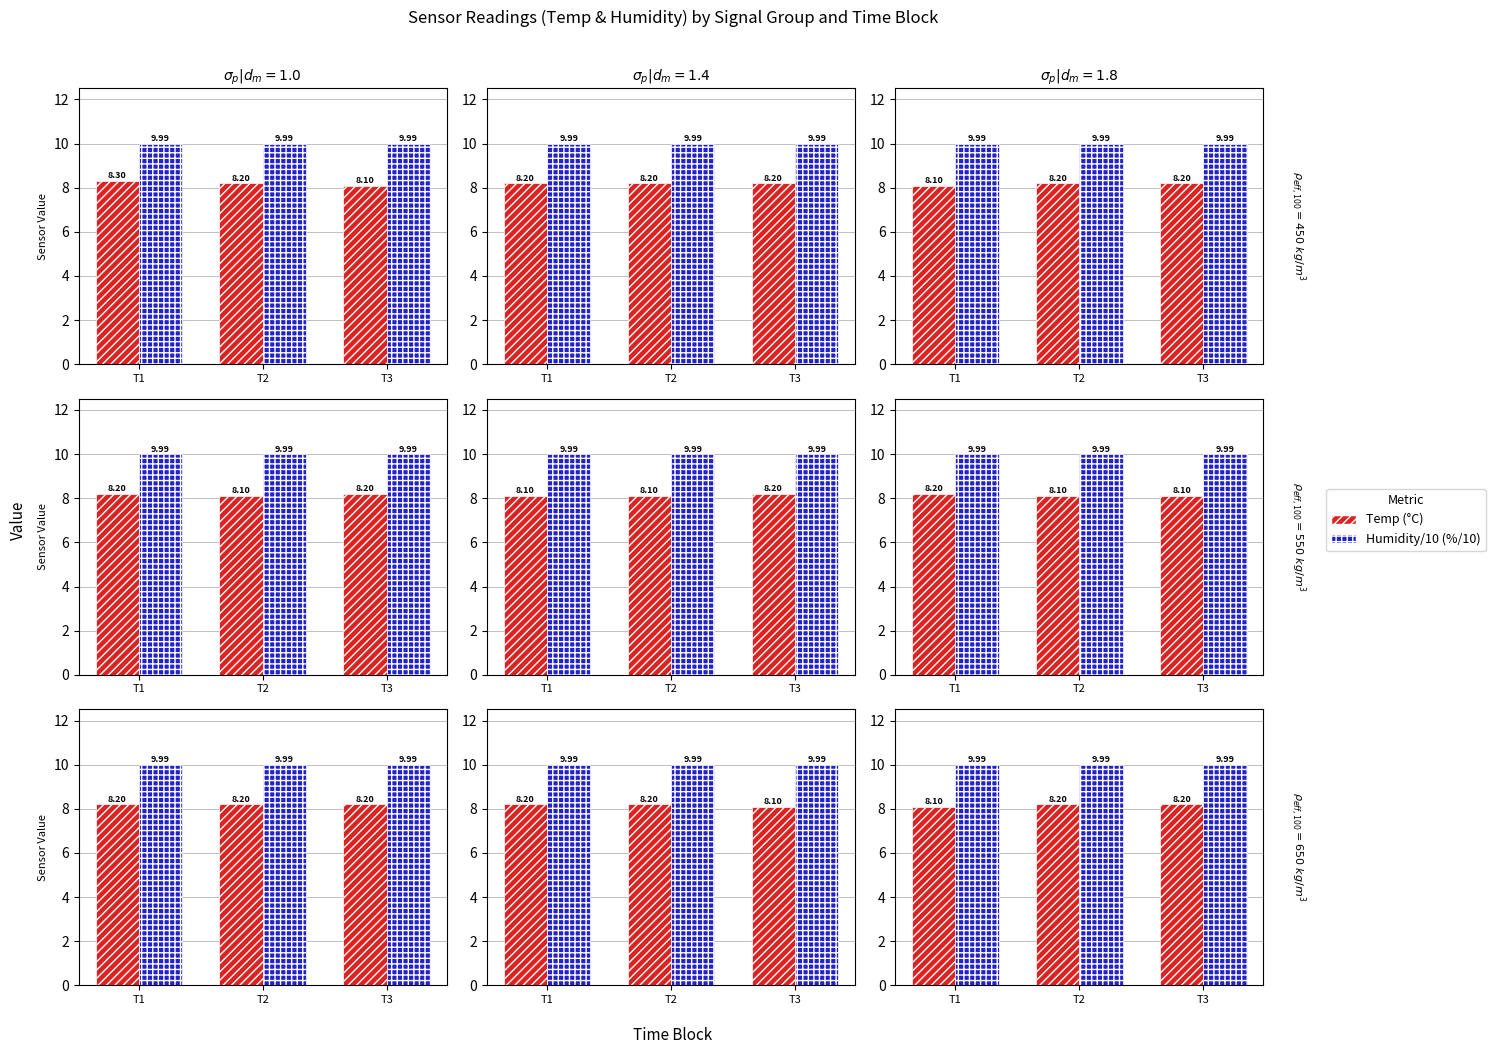

How many bars are there in each group?

2